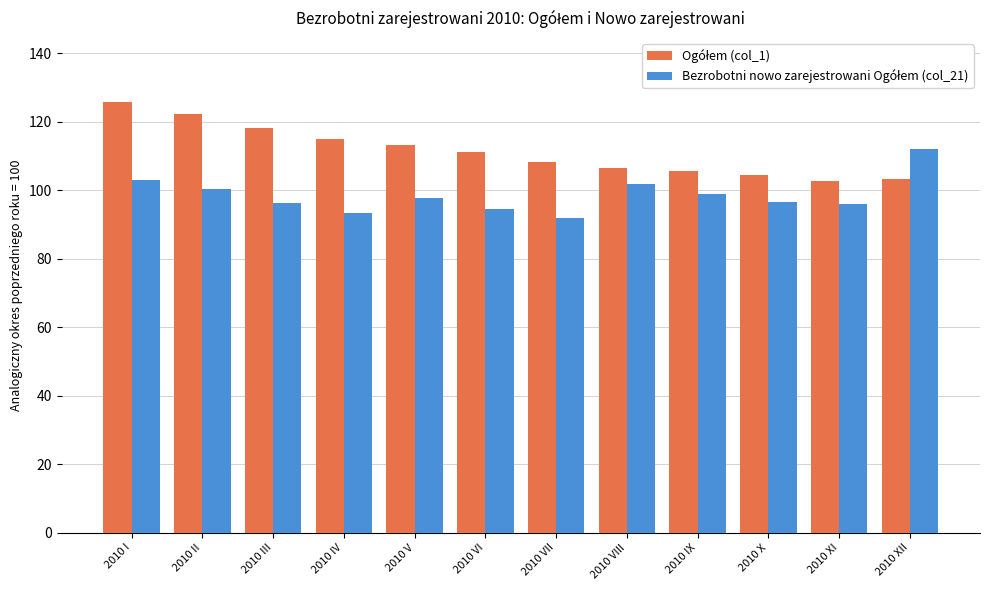

What is the minimum value shown in the chart?

91.8